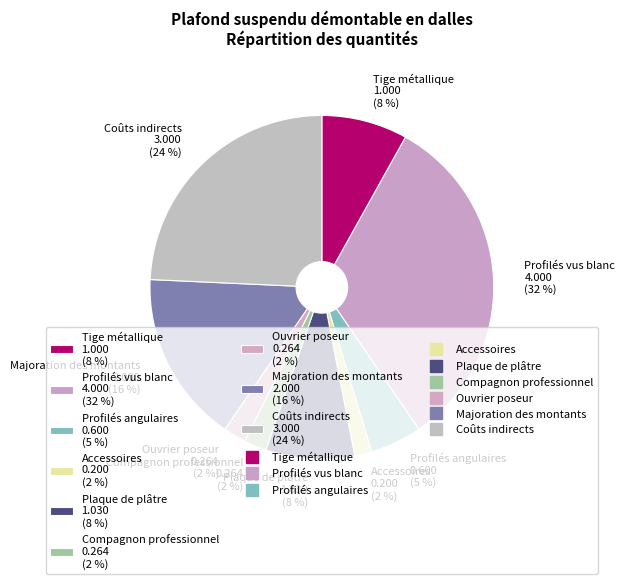

To the nearest percent, what is the difference between the Profilés angulaires and Plaque de plâtre slice percentages?

3%